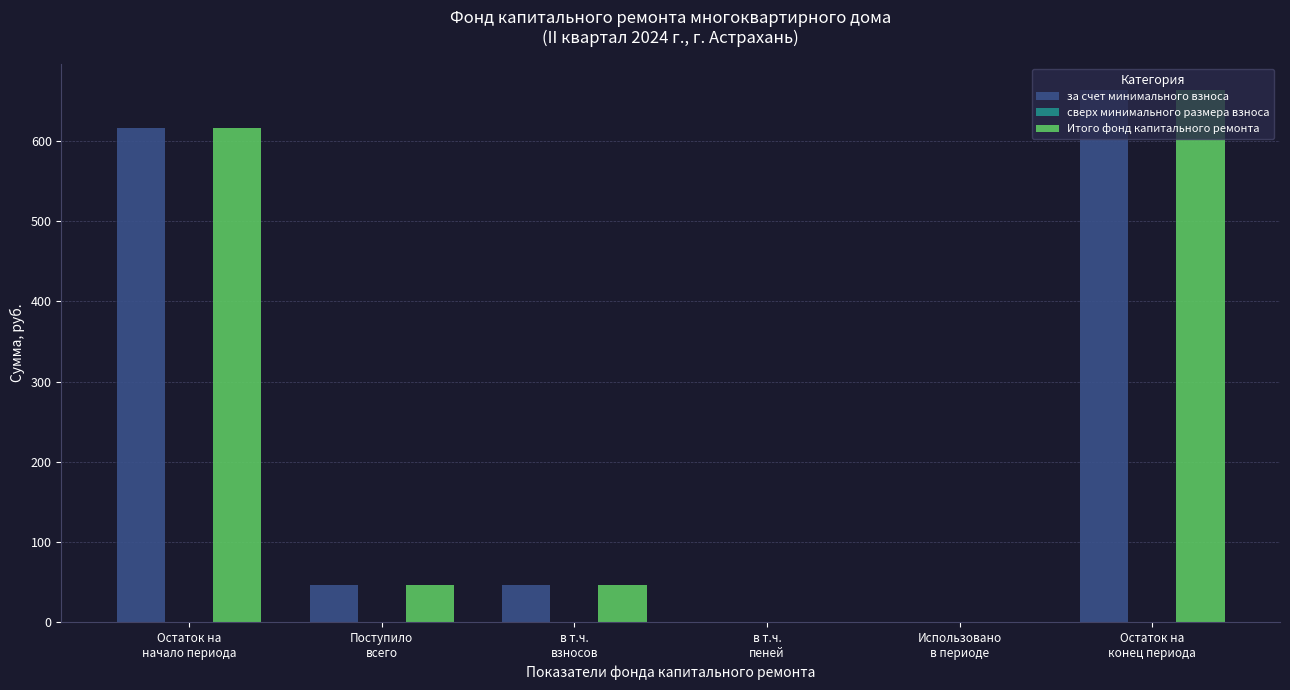

What is the sum of all Итого фонд капитального ремонта values?

1373.0